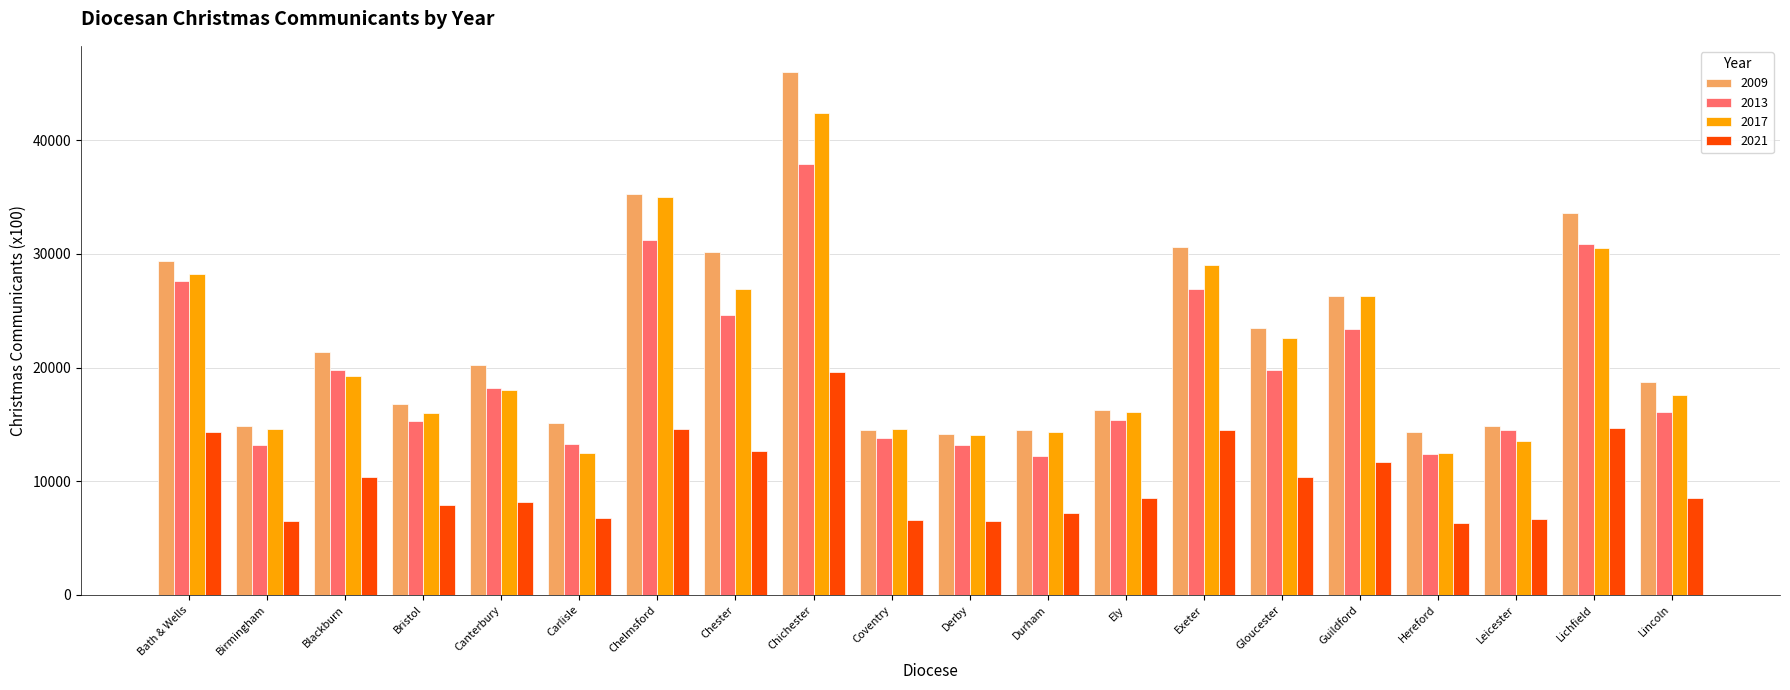

How many data points does each series have?

20